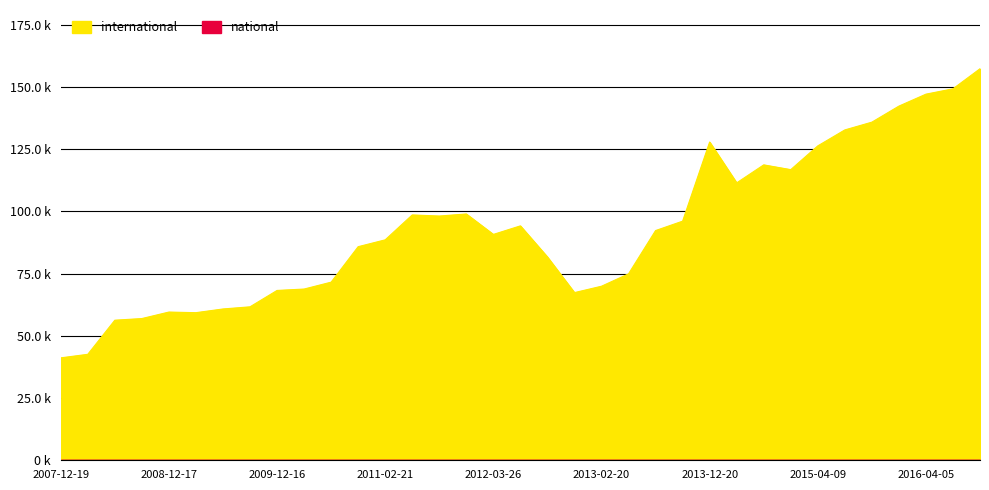

How many points are lower than both their immediate neighbors (excluding endpoints)?

6